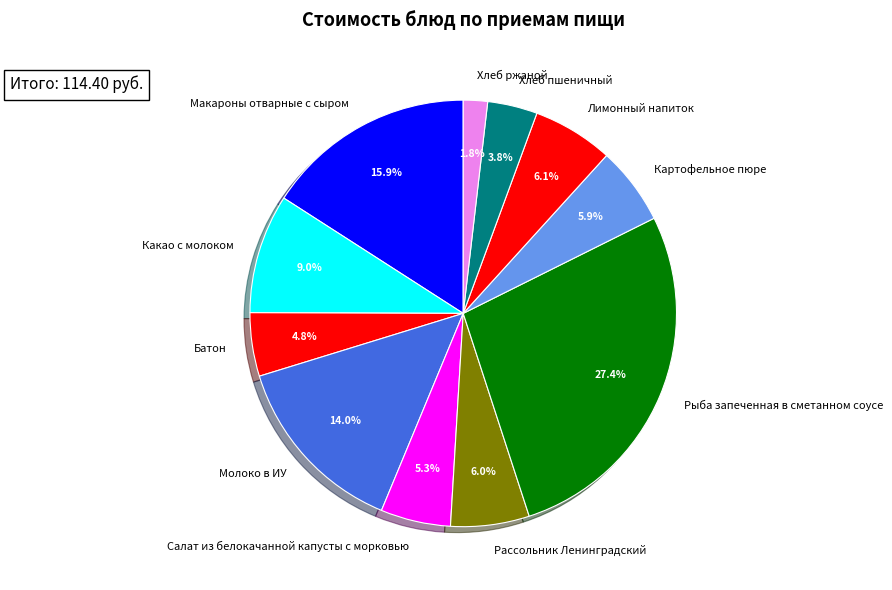

To the nearest percent, what is the average slice percentage?

9%